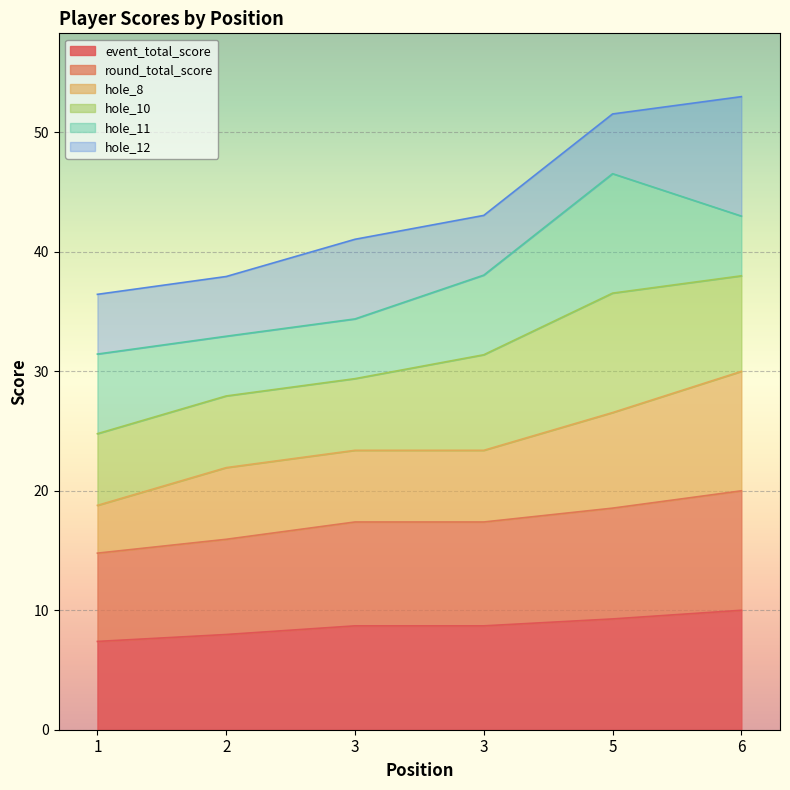

Which label corresponds to the smallest value in the chart?

1